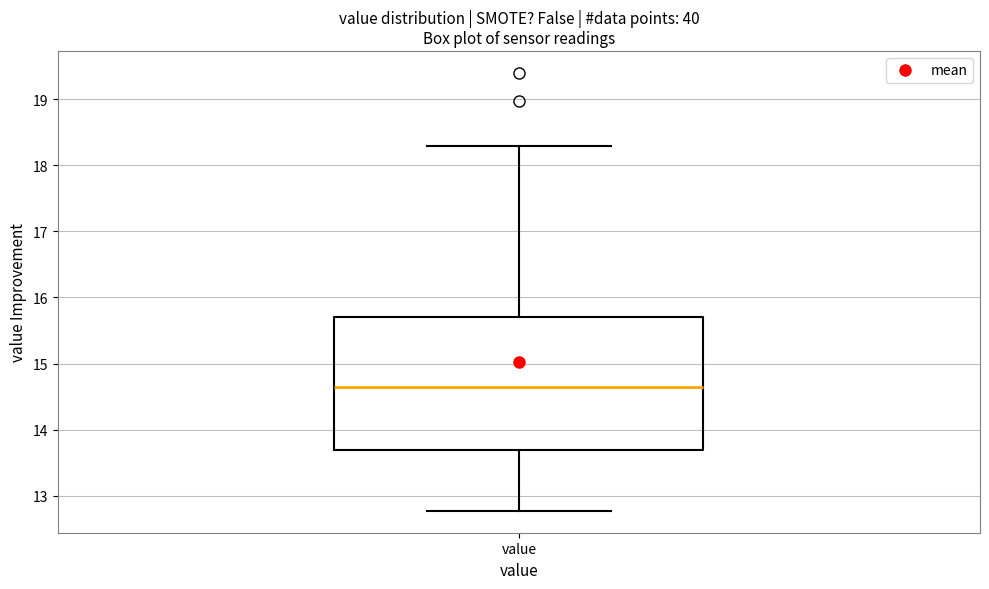

Where is the upper edge of the box for value on the y-axis? The values are not printed on the chart, so give them approximately, as read against the axis.

15.7